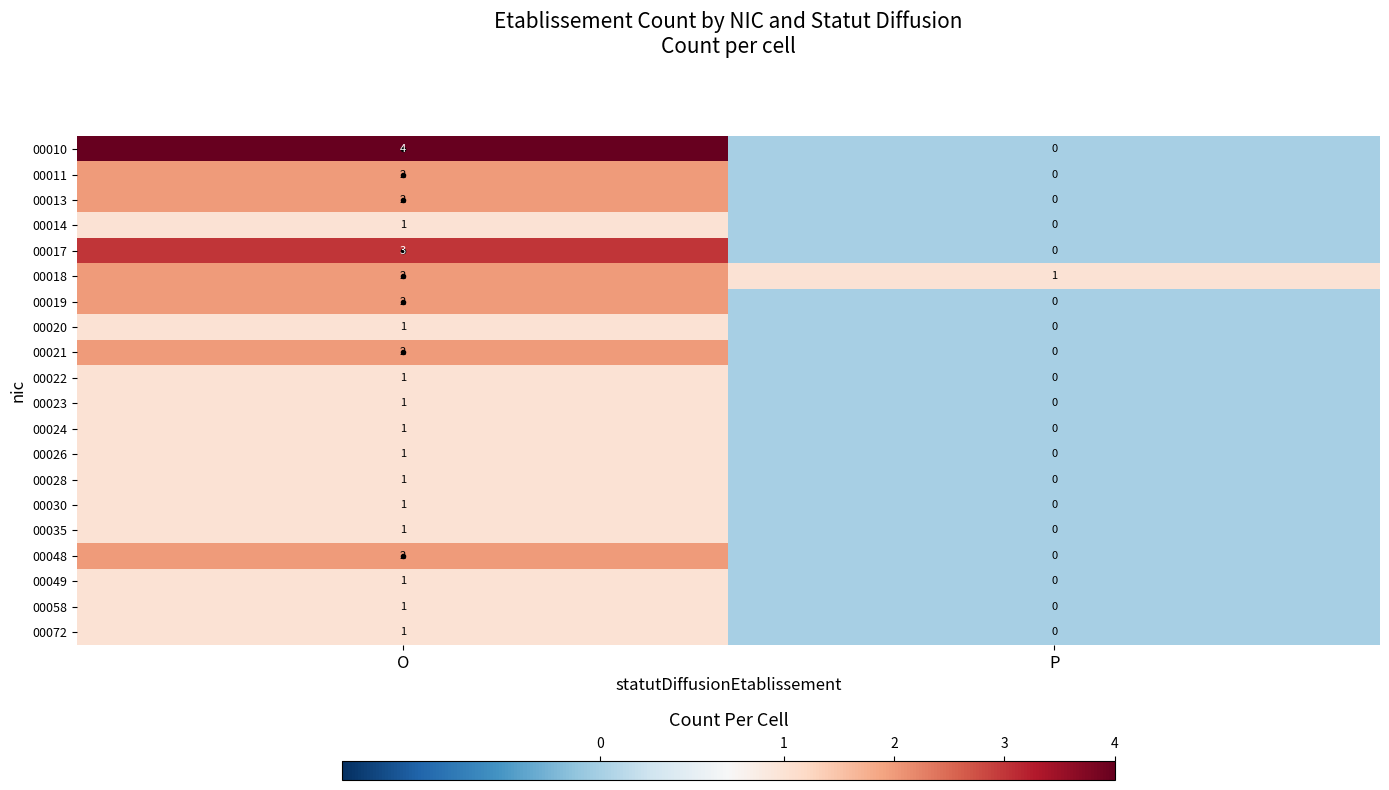

What is the spread (max minus min) of values at O?

3